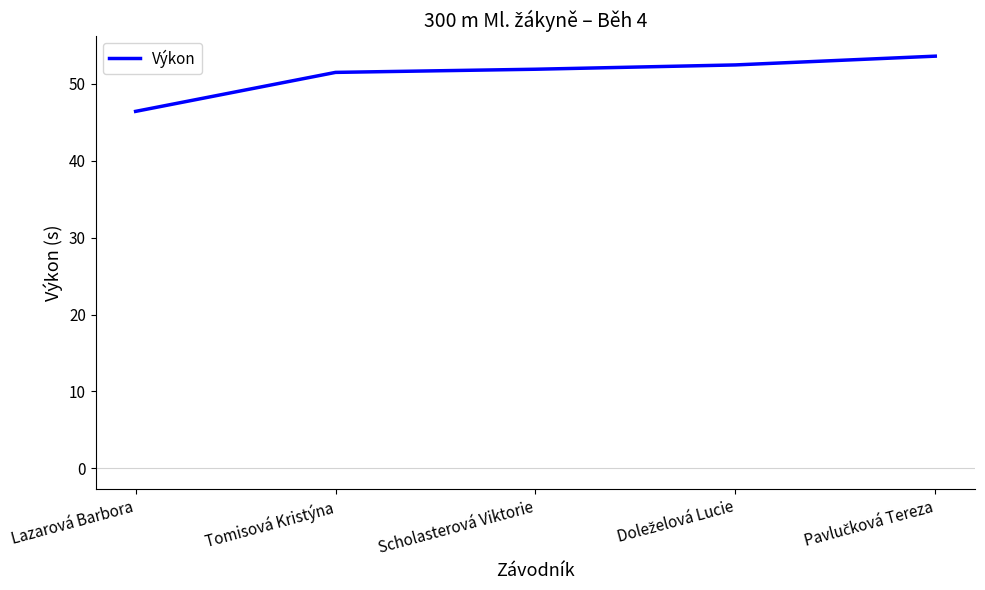

What is the sum of all values?

255.9